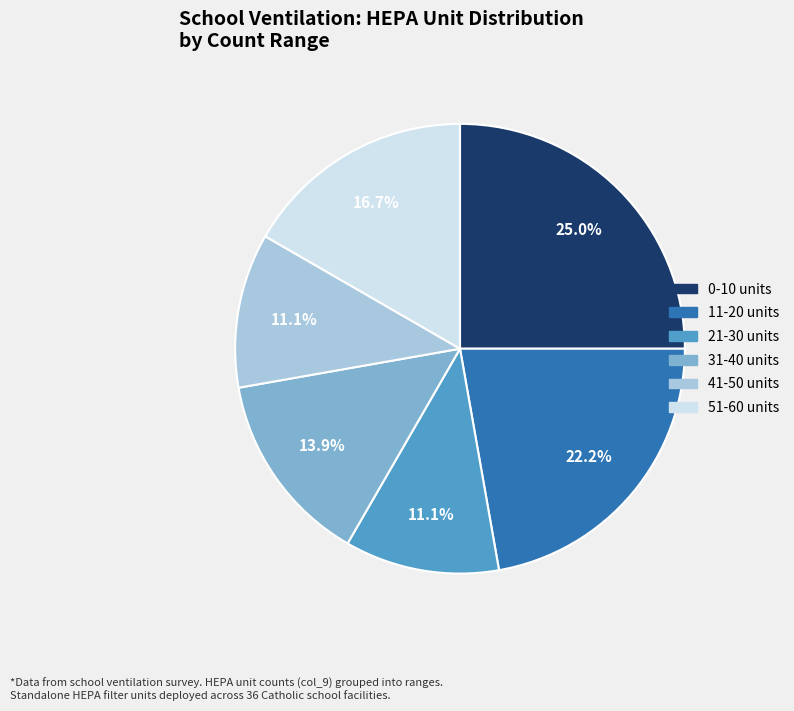

Do 31-40 units and 51-60 units together represent more than half of the pie?

No